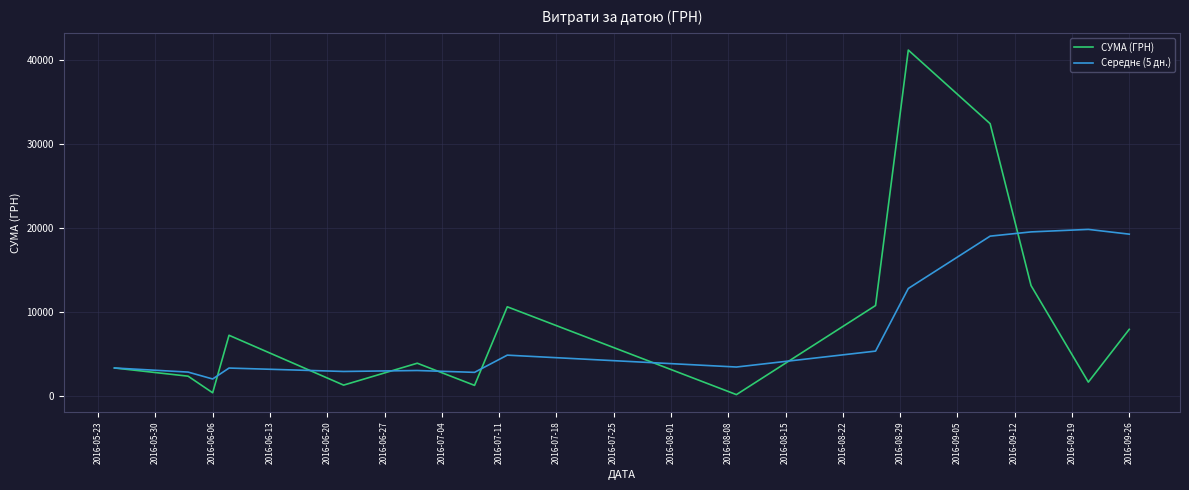

Which series has the largest range (max minus min)?

СУМА (ГРН)